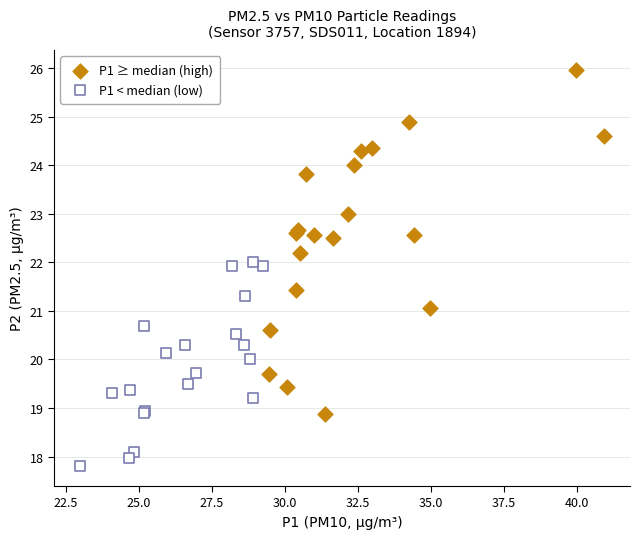

Which series reaches the minimum Y coordinate?

P1 < median (low)